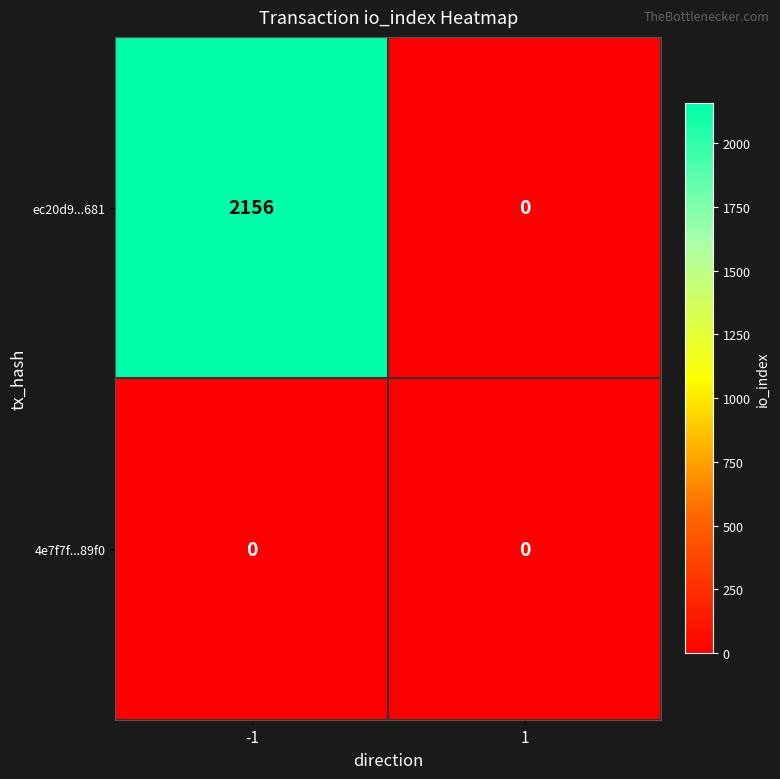

Reading right to left, what are all the values shown in this chart?

ec20d9...681: 1=0	-1=2156
4e7f7f...89f0: 1=0	-1=0